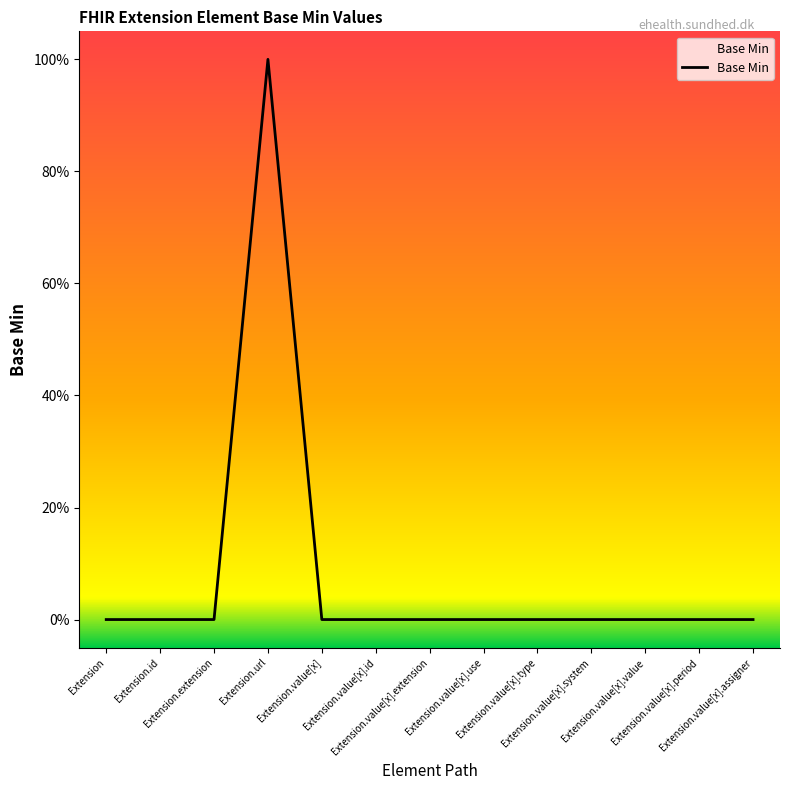

Is it true that the value at Extension.url is 1?

True